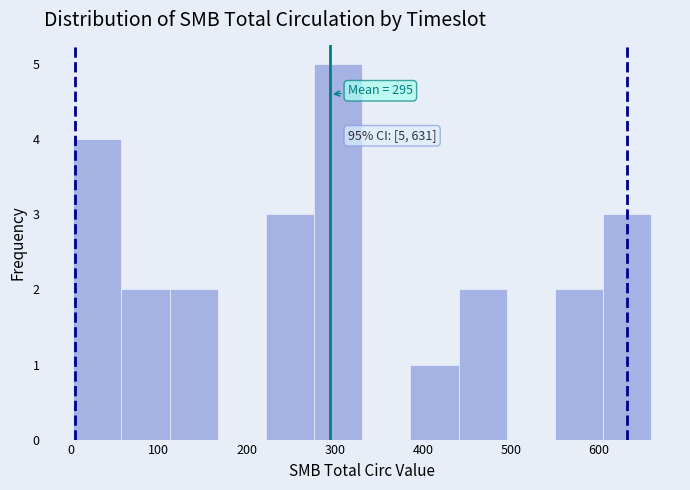

Which range on the x-axis has the tallest bar?

280 to 330